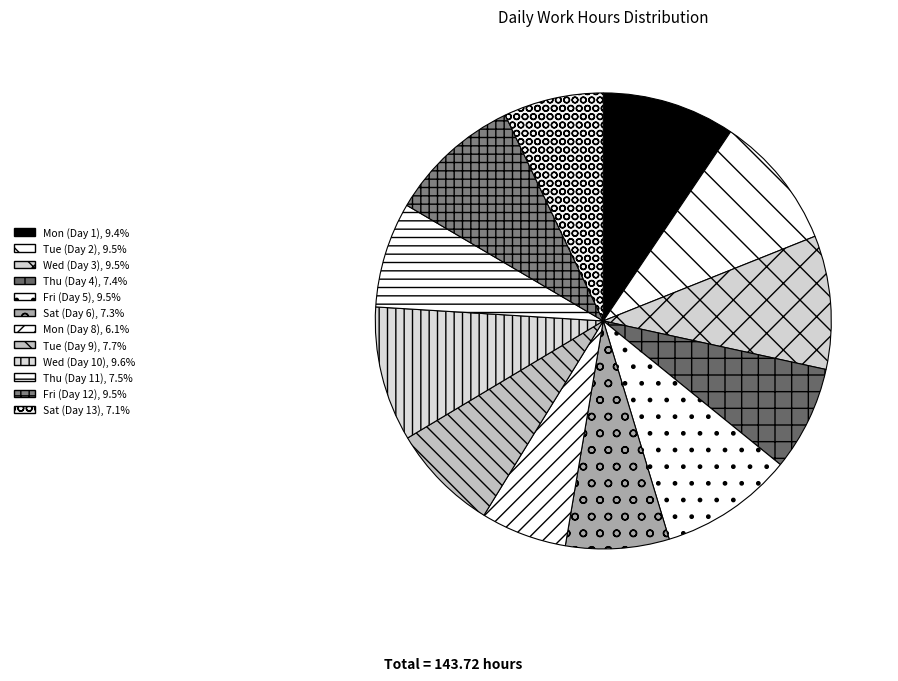

Does Fri (Day 5) represent more than half of the total?

No